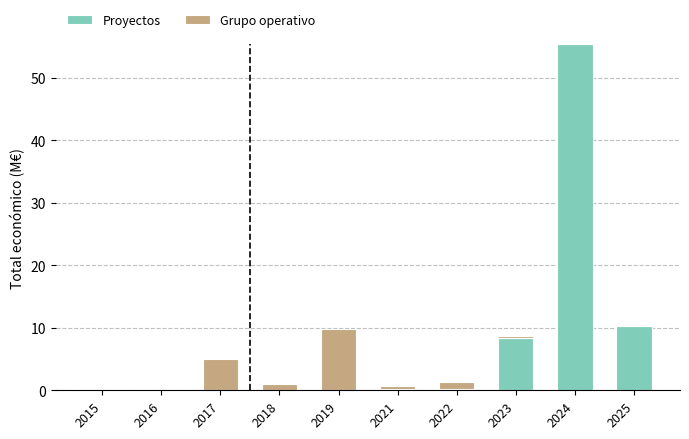

What value does the Proyectos series have at 2024?

55.4